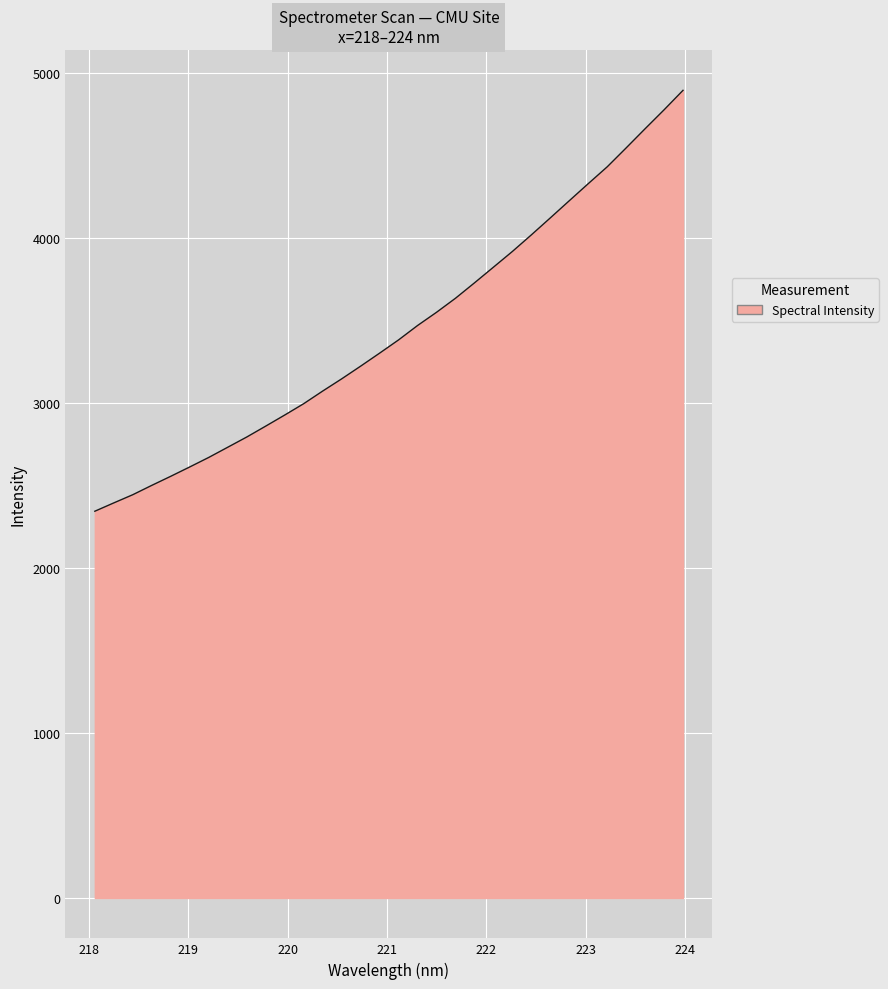

What is the greatest value displayed?

4892.2